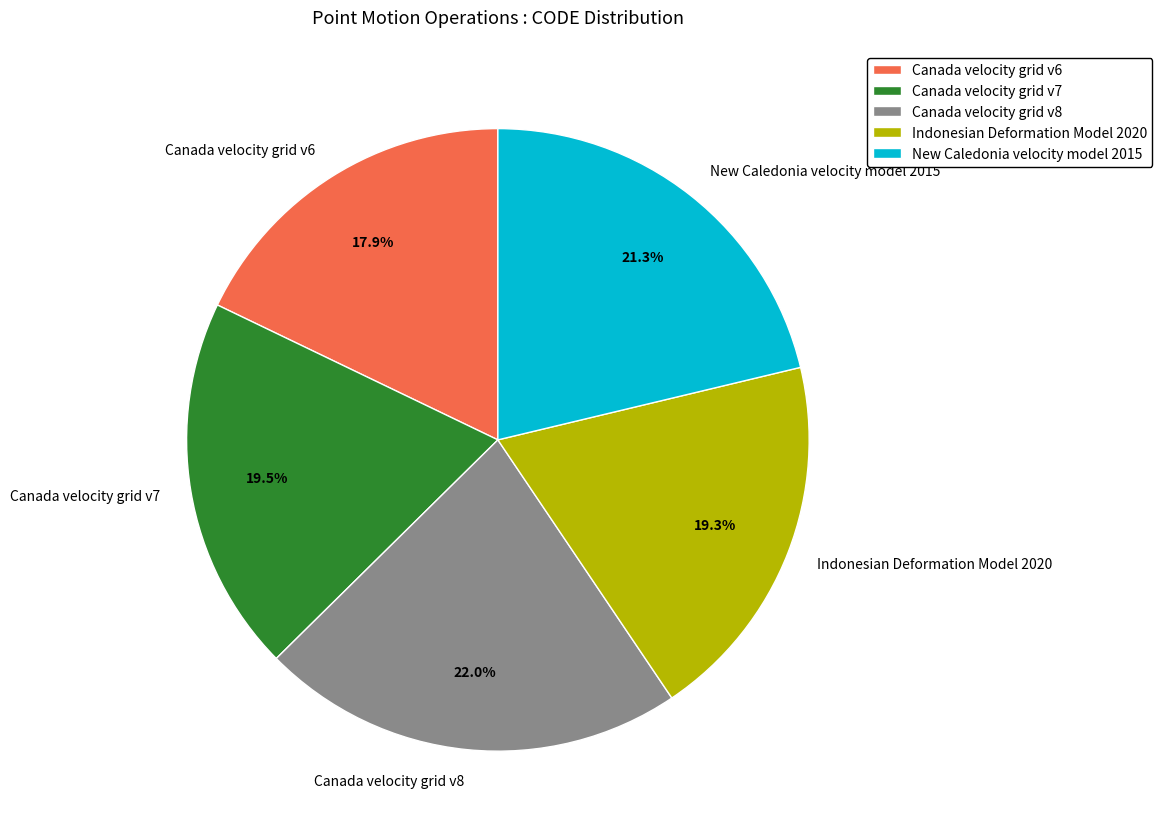

To the nearest percent, what is the average slice percentage?

20%